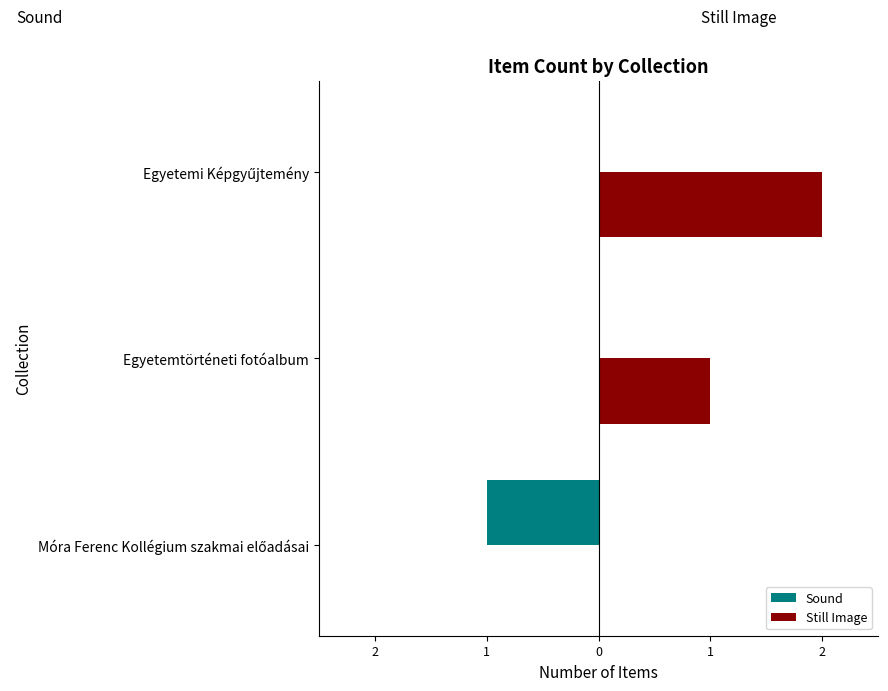

What are all the series names shown in the legend?

Sound, Still Image